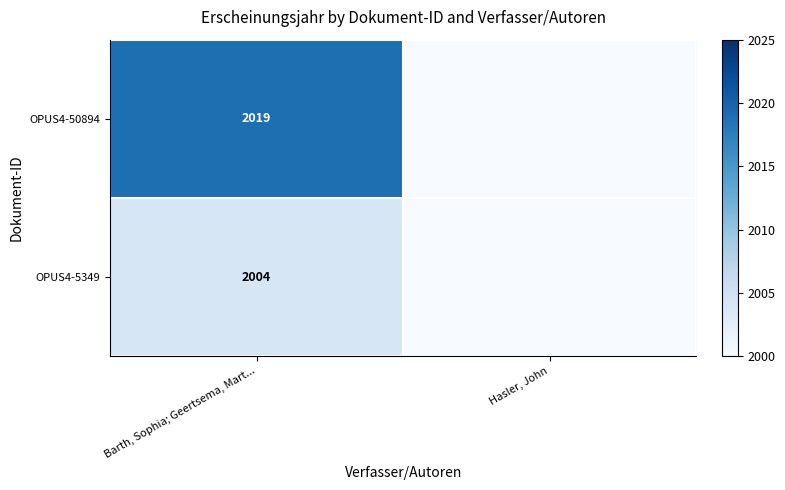

What is the difference between the highest and lowest values at Barth, Sophia; Geertsema, Mart...?

15